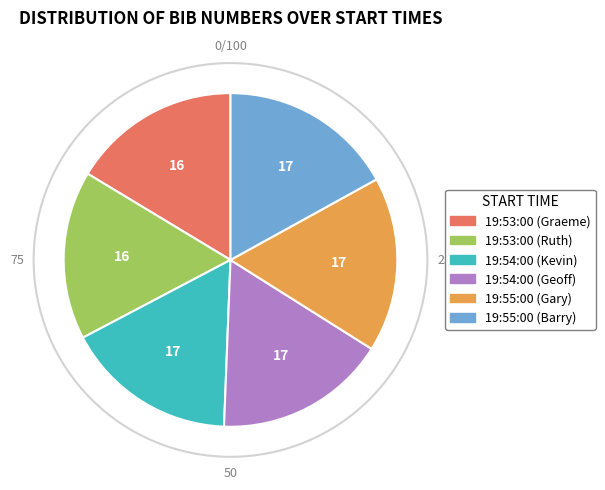

True or false: 19:53:00 (Graeme) accounts for 10% of the total.

False